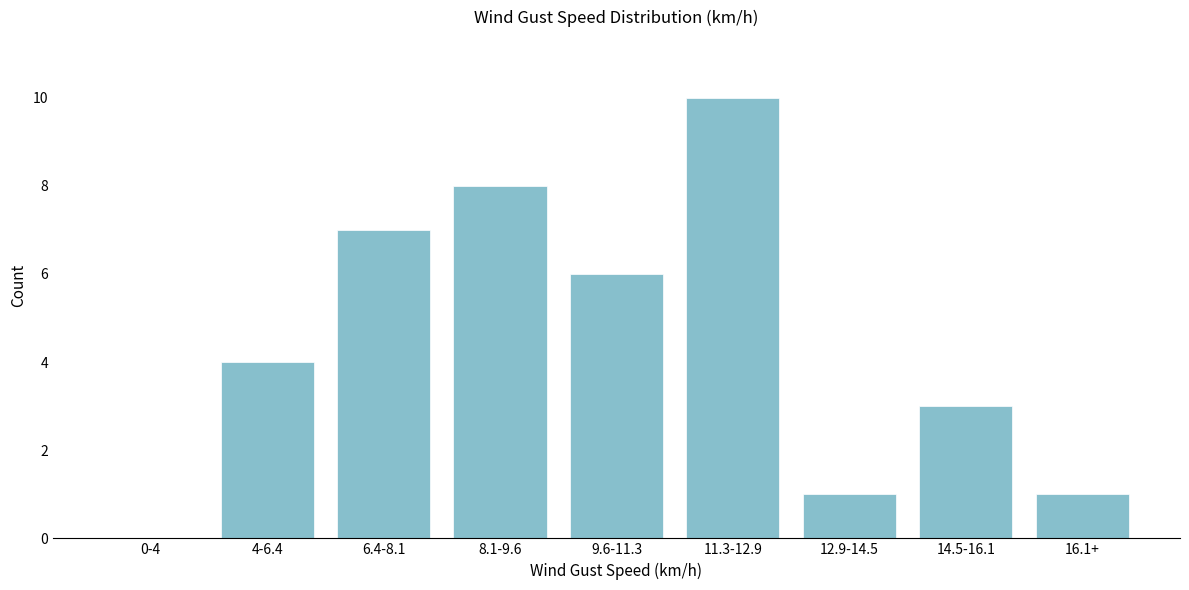

Reading right to left, extract all data points from this chart.

16.1+=1	14.5-16.1=3	12.9-14.5=1	11.3-12.9=10	9.6-11.3=6	8.1-9.6=8	6.4-8.1=7	4-6.4=4	0-4=0